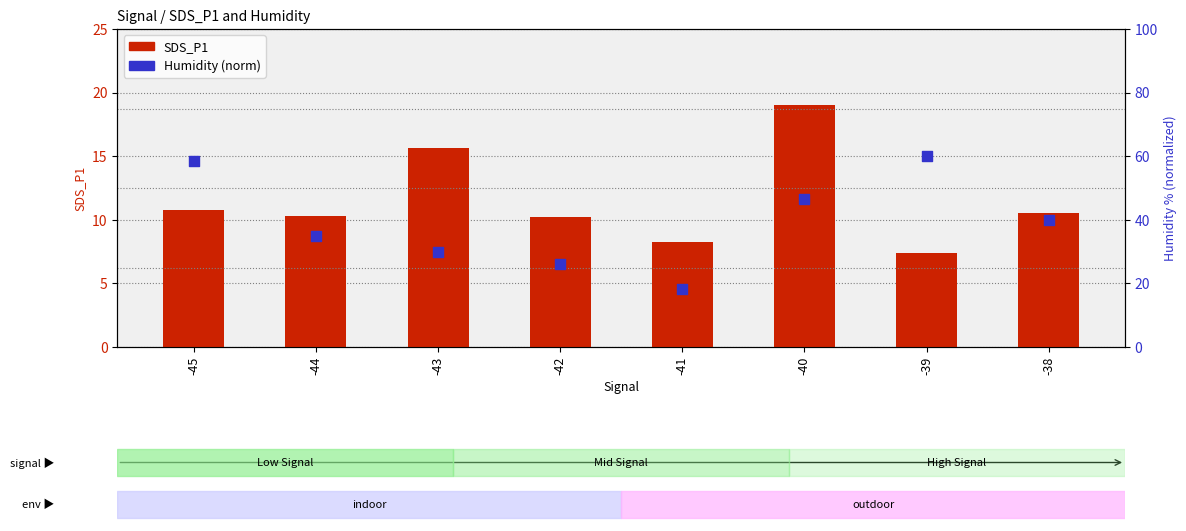

What is the total value across all series at -45?

69.1